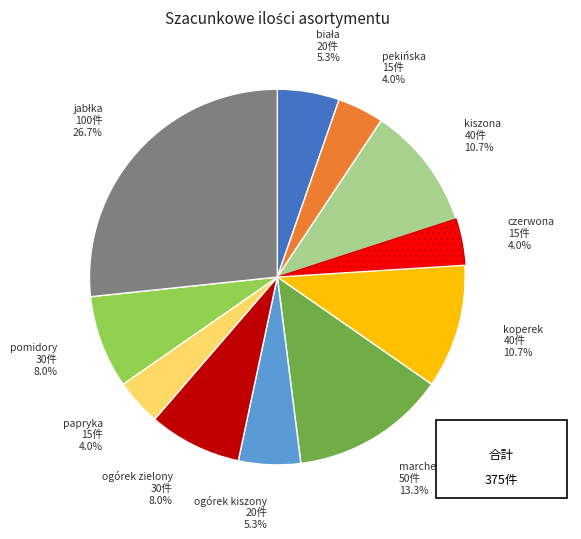

True or false: pekińska accounts for 4% of the total.

True